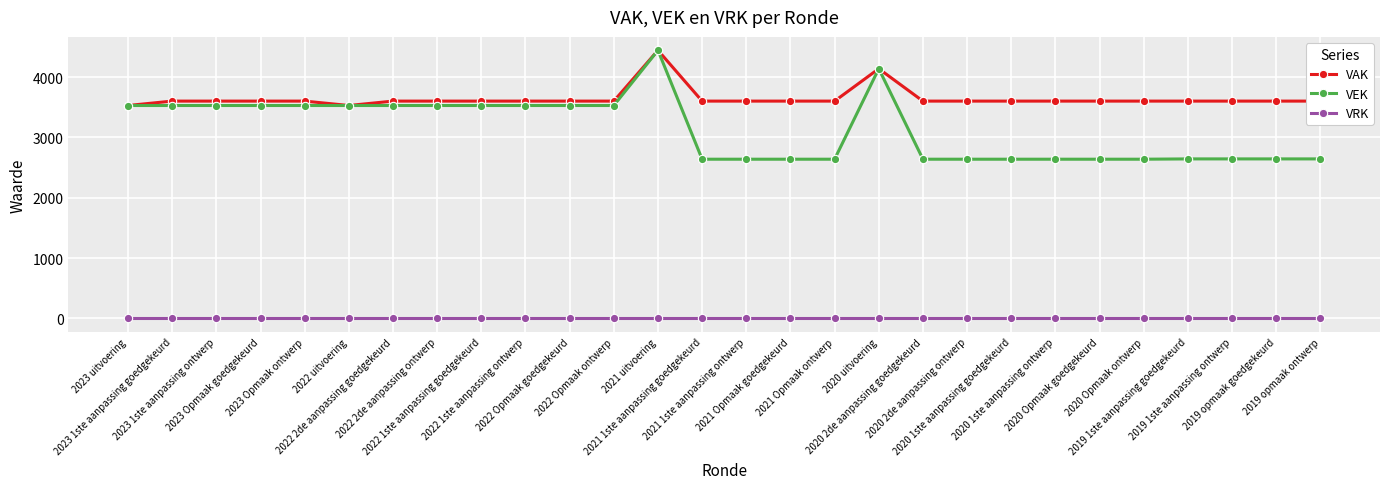

What are all the series names shown in the legend?

VAK, VEK, VRK